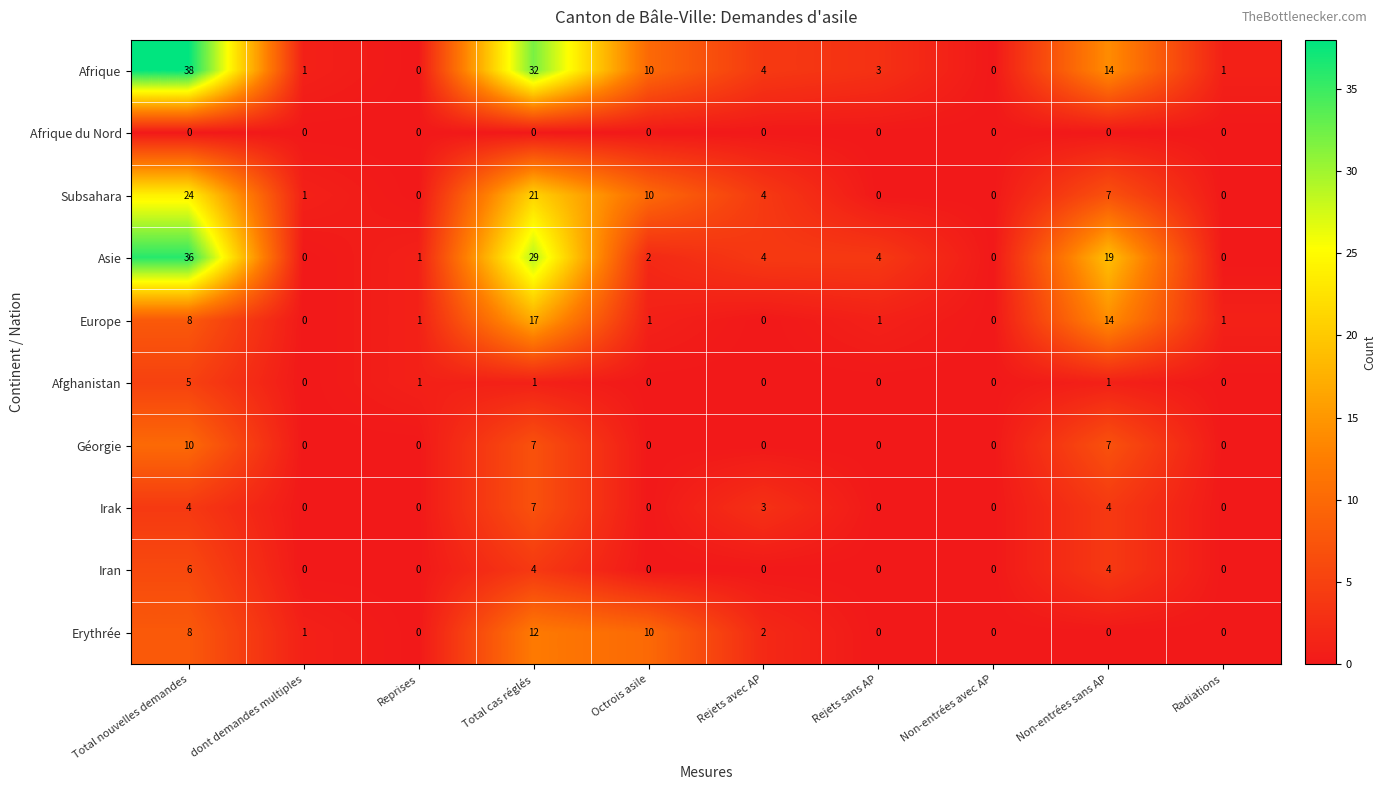

What is the total value across all series at Total cas réglés?

130